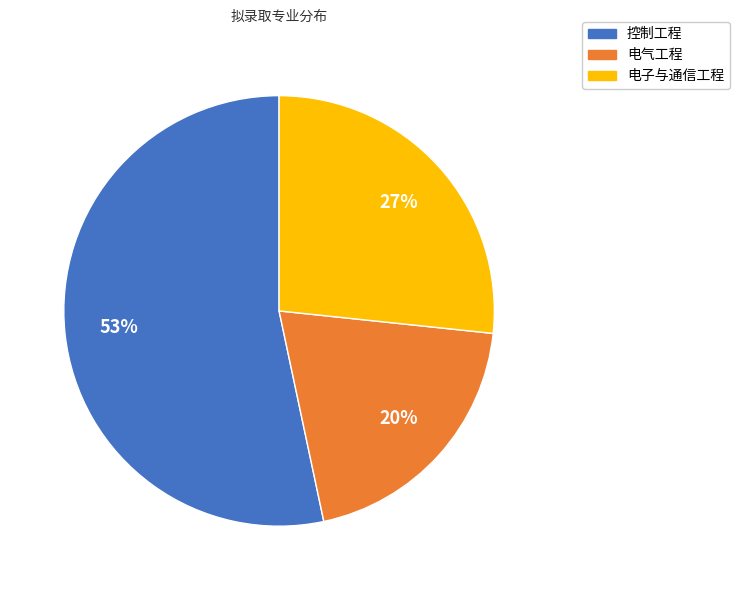

What is the largest slice in the pie chart?

控制工程